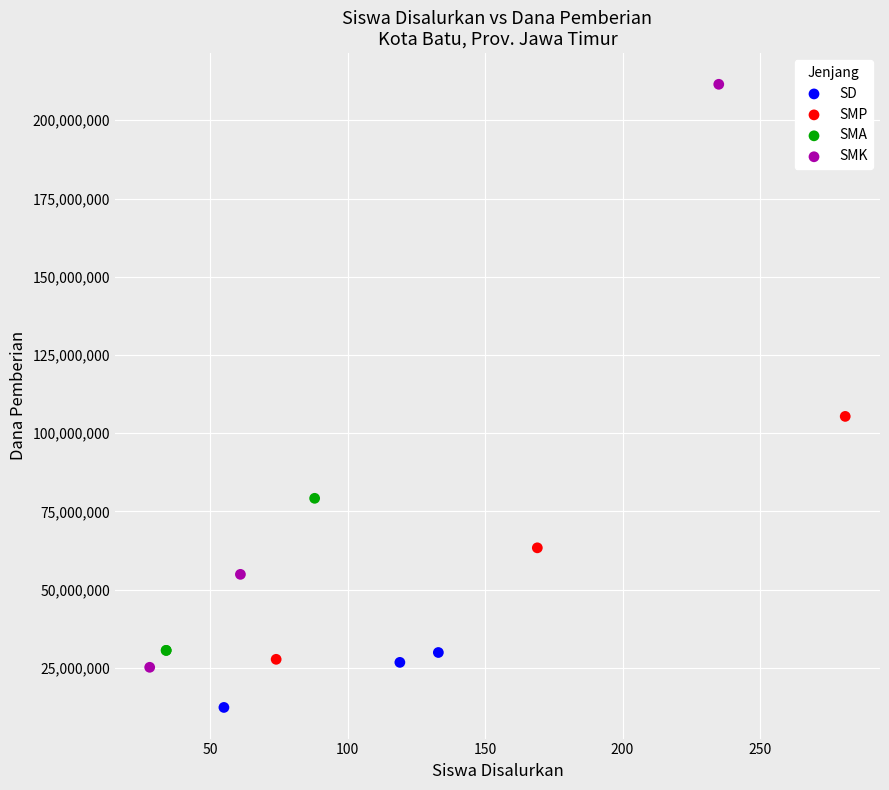

Which series contains the lowest Y value?

SD